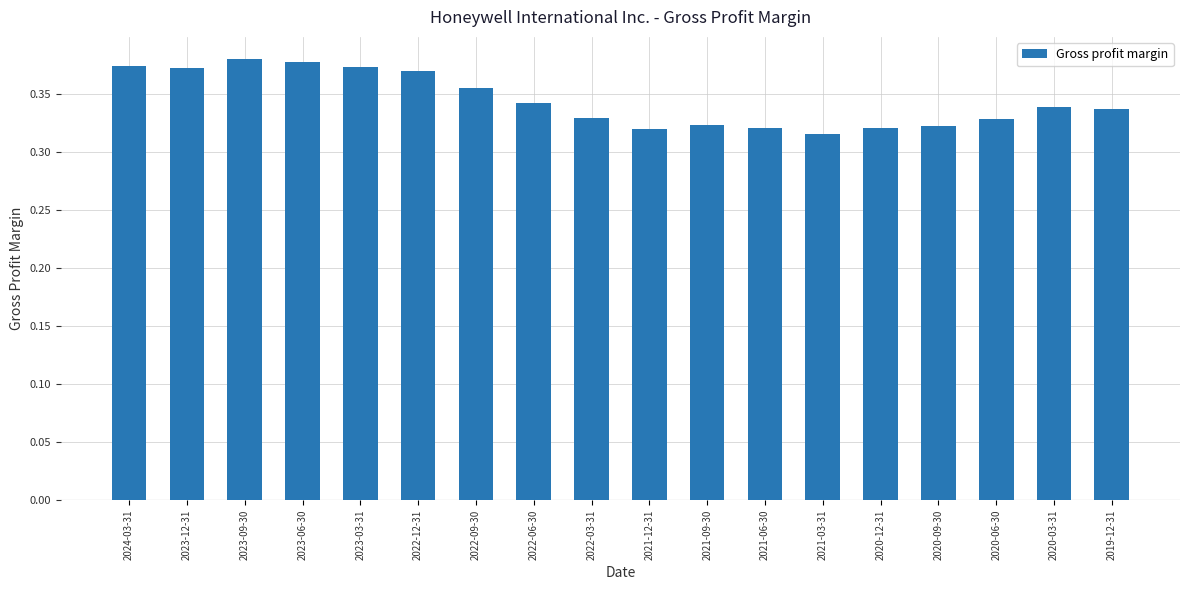

Which has a higher value, 2019-12-31 or 2020-06-30?

2019-12-31